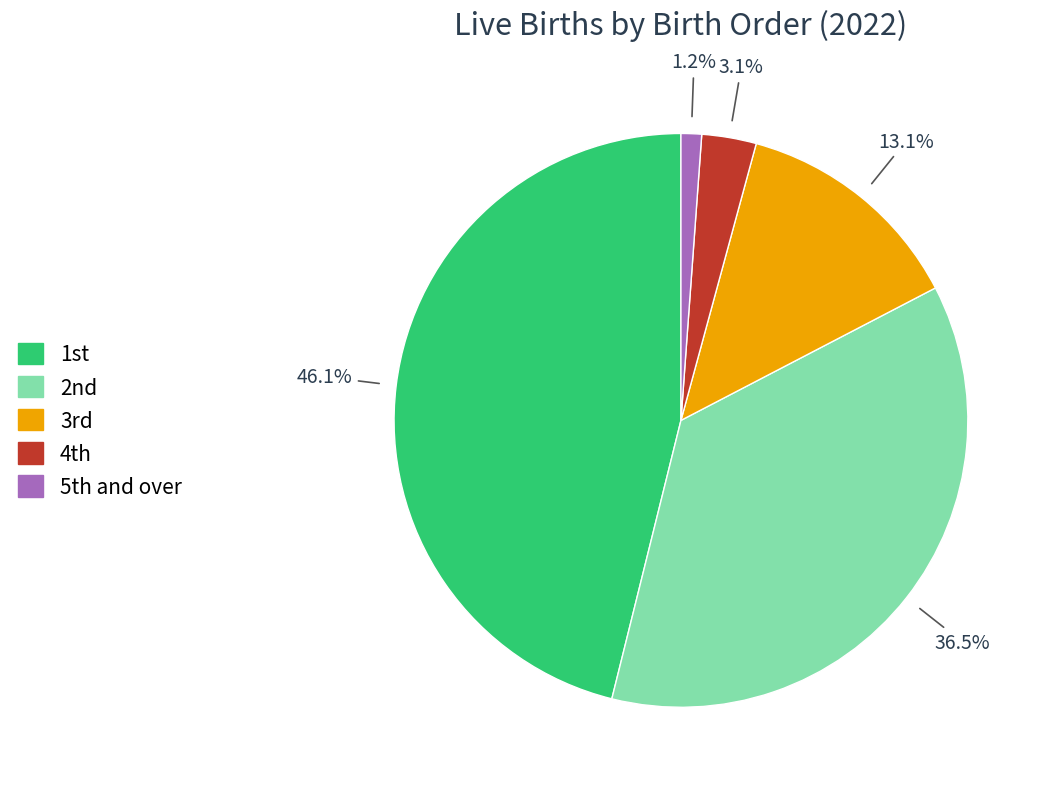

Which category has the biggest portion of the pie?

1st